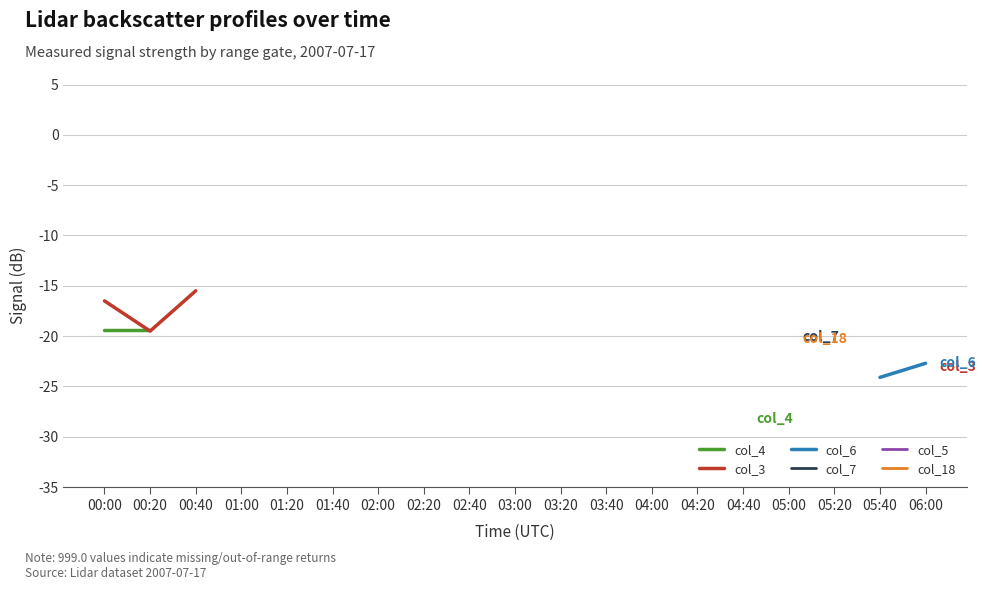

How many values in the col_3 series exceed -20?

3